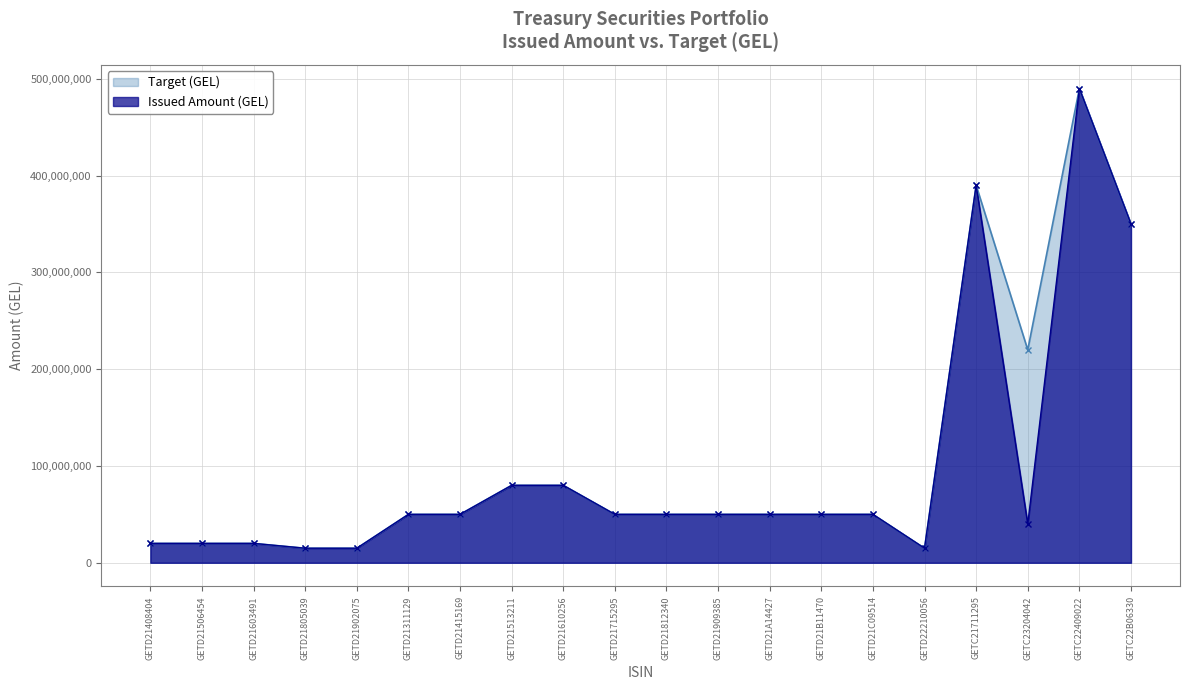

The value of Target (GEL) at GETC22409022 is 490000000. True or false?

True